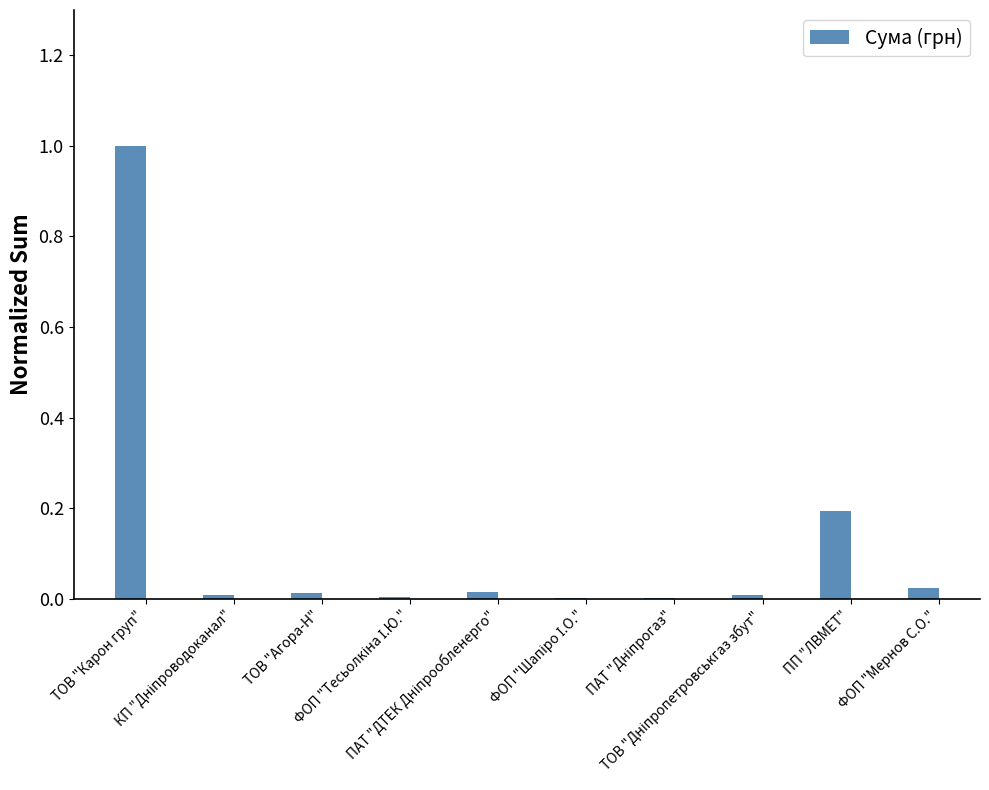

What is the sum of all values?

1.3